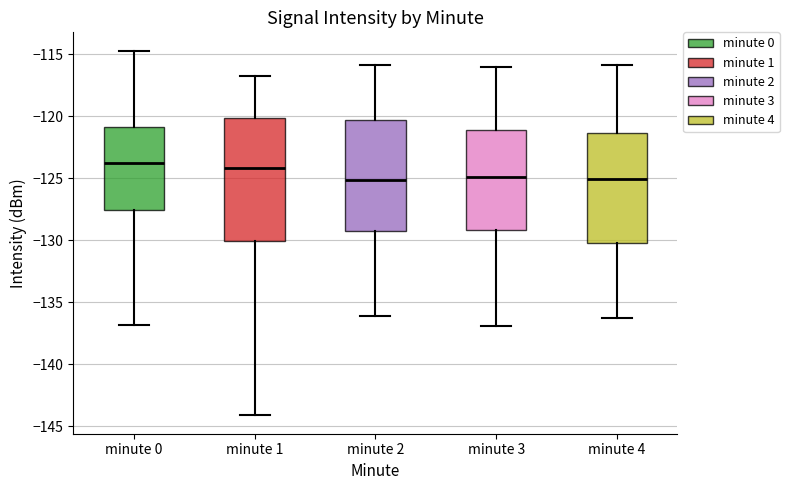

Reading left to right, transcribe this box plot: for each box, give where its median line is, the range the box spans, and where its two whiskers end, as read against the y-axis. The values are not printed on the chart, so give them approximately, as read against the axis.

minute 0: median -123.5, box -127.5 to -121.0, whiskers -137.0 to -114.5
minute 1: median -124.0, box -130.0 to -120.0, whiskers -144.0 to -117.0
minute 2: median -125.0, box -129.0 to -120.5, whiskers -136.0 to -116.0
minute 3: median -125.0, box -129.0 to -121.0, whiskers -137.0 to -116.0
minute 4: median -125.0, box -130.0 to -121.5, whiskers -136.0 to -116.0